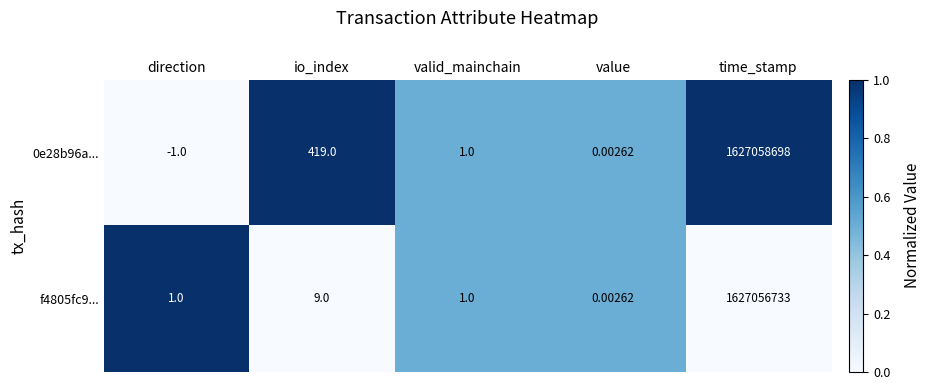

List the labels in order of 0e28b96a... value, largest first.

time_stamp, io_index, valid_mainchain, value, direction